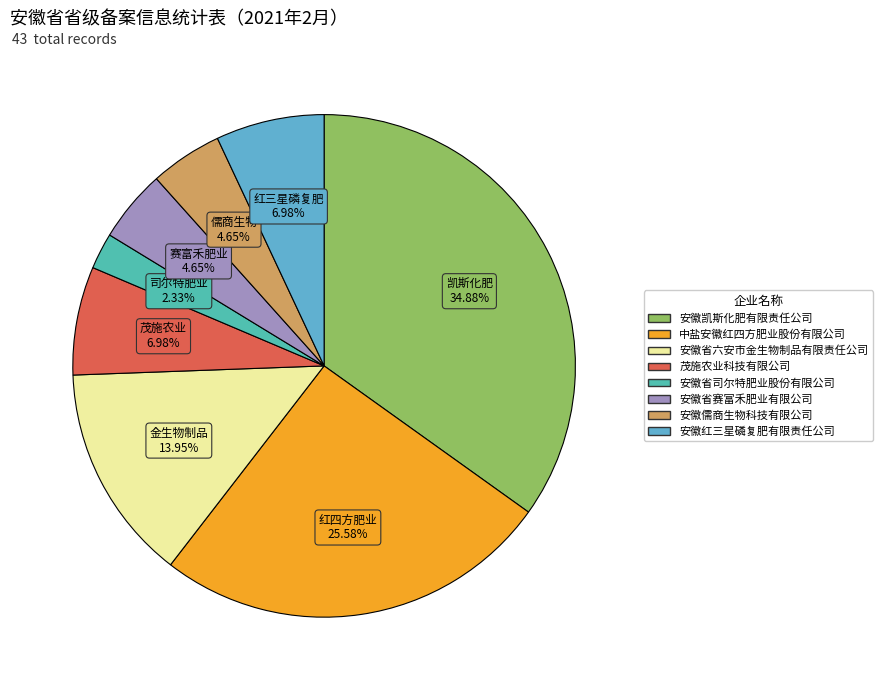

Is there any slice that represents more than half of the pie?

No